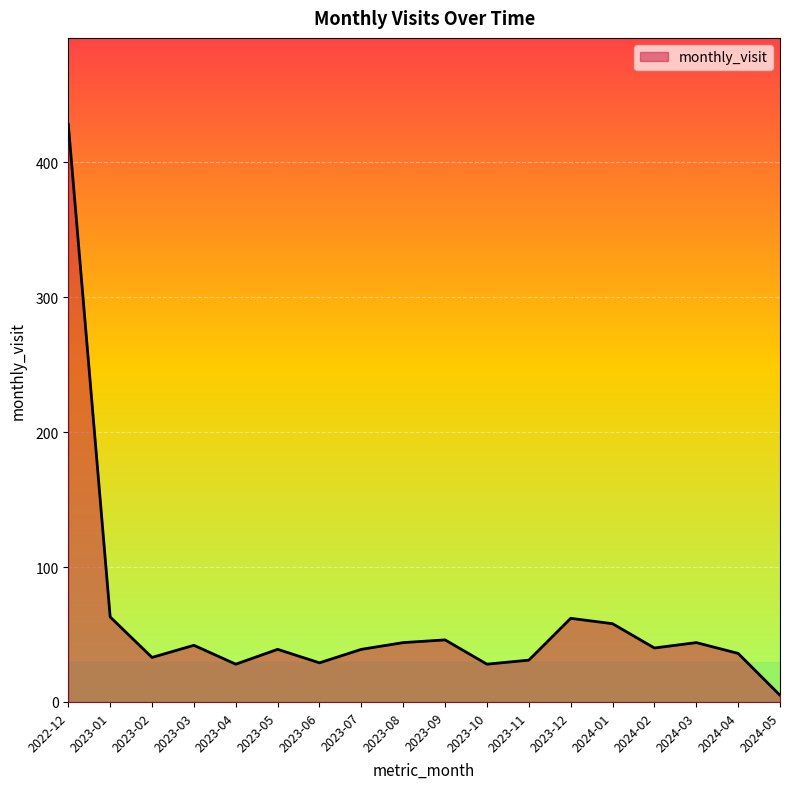

What position from the right is 2023-02?

16